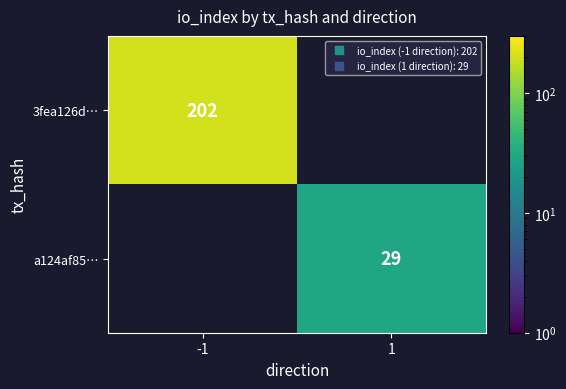

Which series has the widest spread of values?

3fea126d…